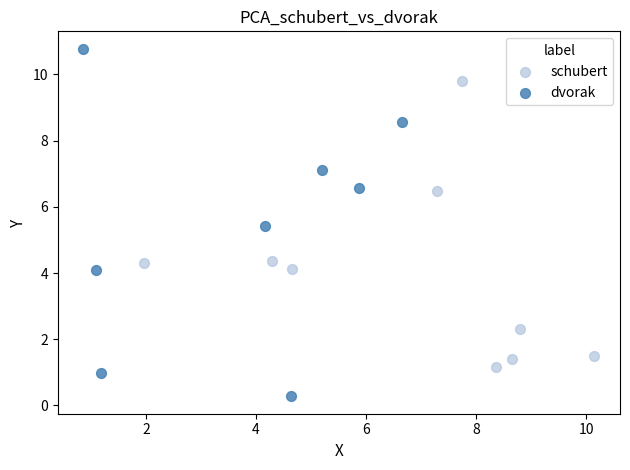

Which series has the widest spread of Y values?

dvorak